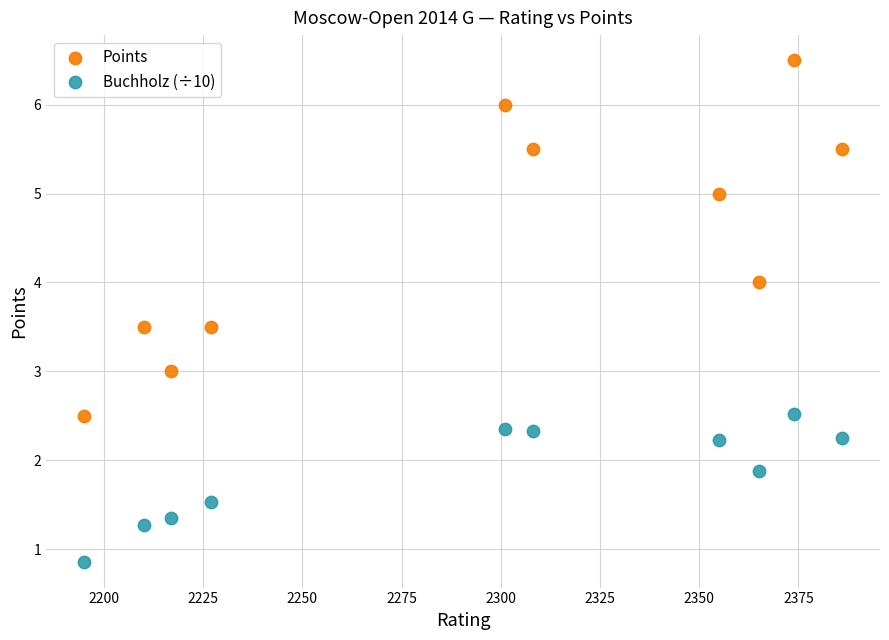

Which series contains the highest Y value?

Points